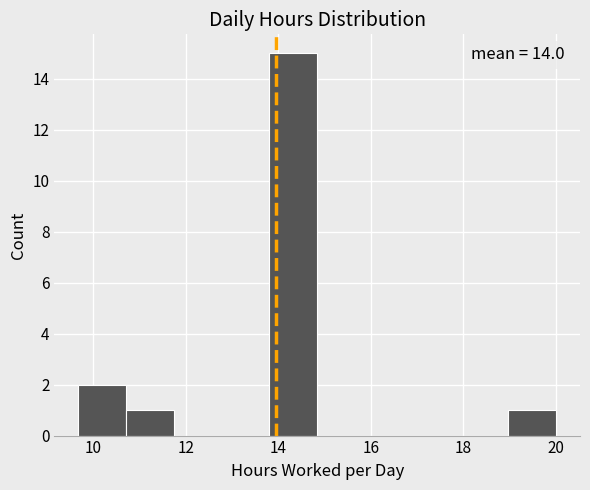

Over which range of the x-axis is the bar tallest?

13.8 to 14.8